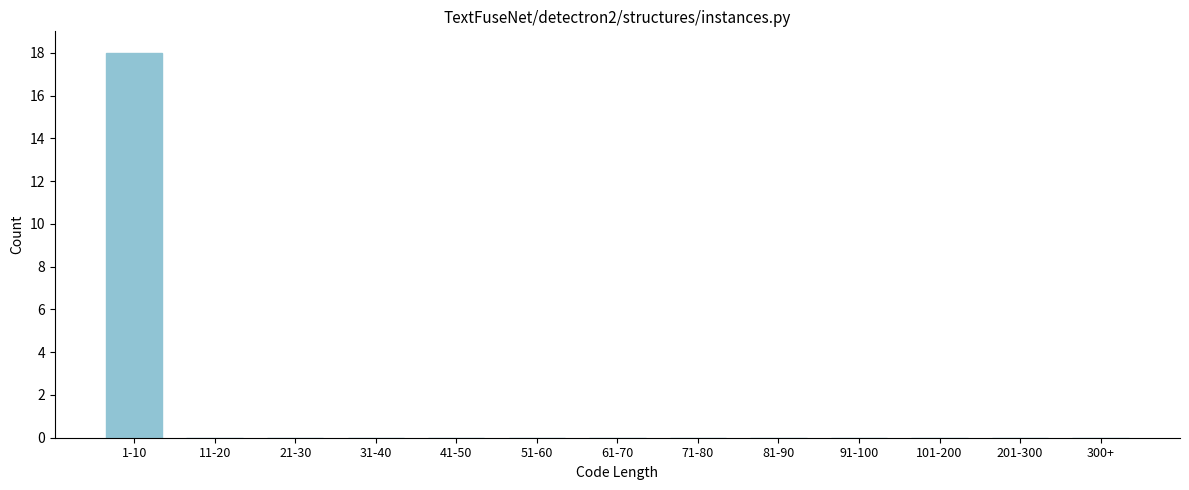

Reading left to right, what are all the values shown in this chart?

1-10=18	11-20=0	21-30=0	31-40=0	41-50=0	51-60=0	61-70=0	71-80=0	81-90=0	91-100=0	101-200=0	201-300=0	300+=0